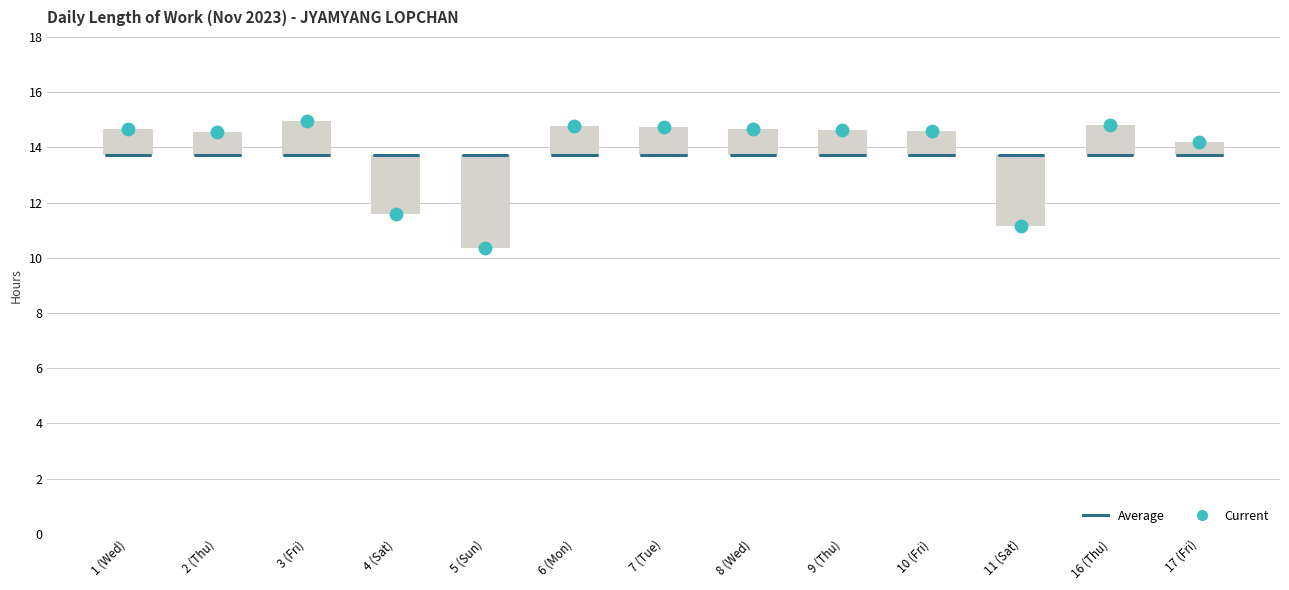

Which series has the widest spread of Y values?

Current value